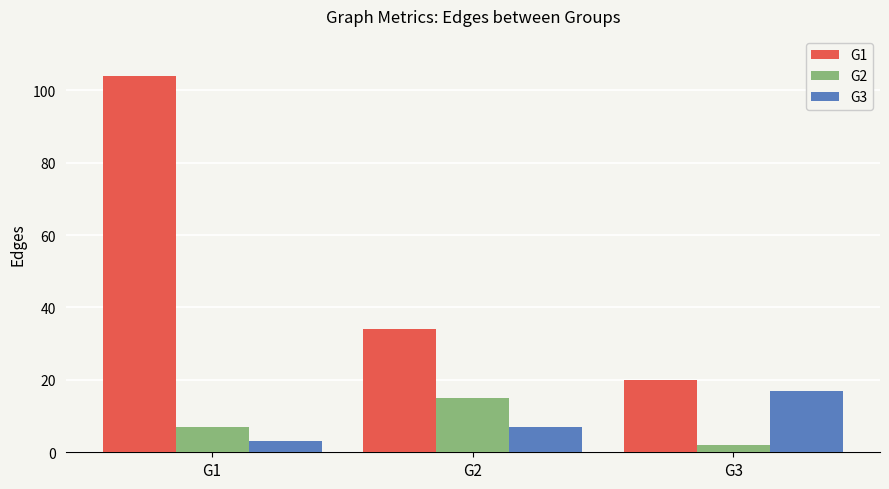

What is the maximum value shown in the chart?

104